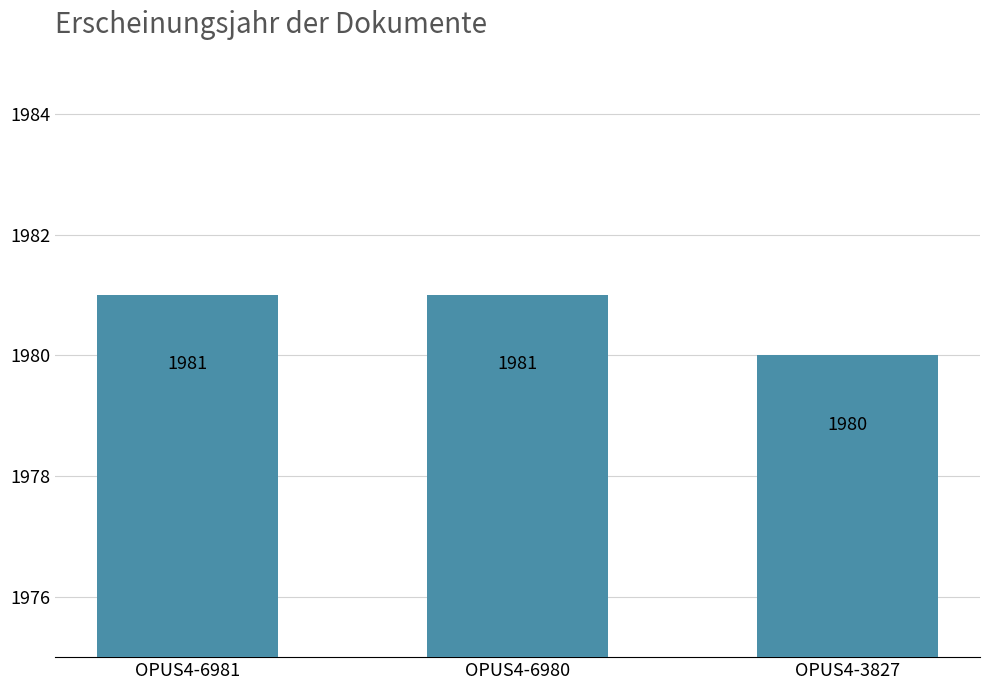

Which has a higher value, OPUS4-6981 or OPUS4-3827?

OPUS4-6981